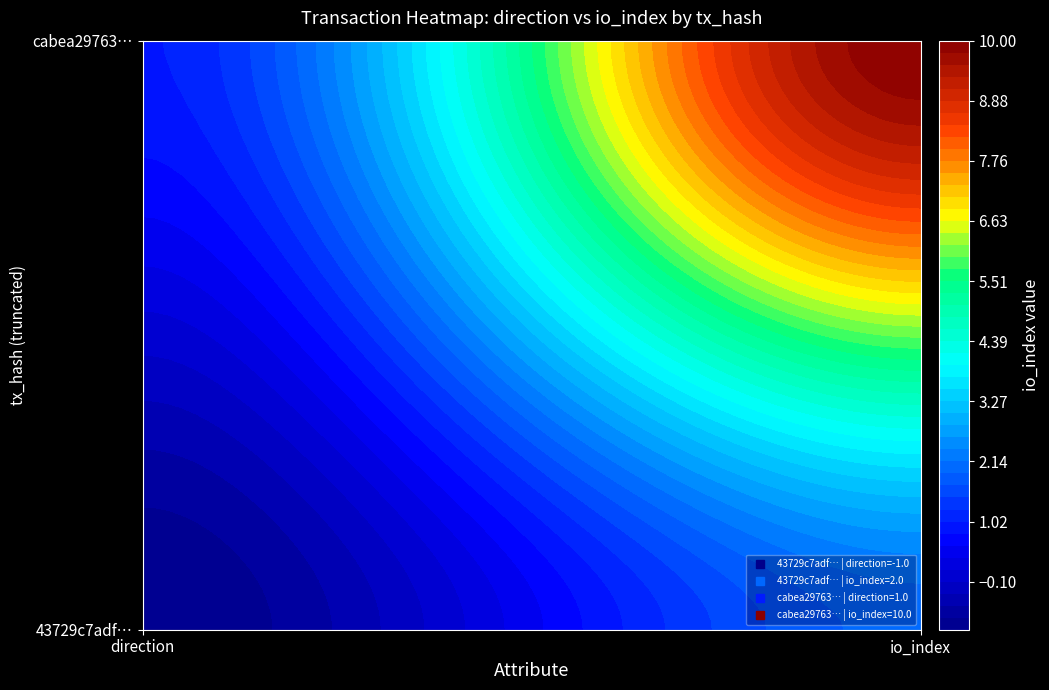

Reading left to right, transcribe all the data shown in this chart.

43729c7adf4ab7d4fc9f6a25b58d1ff7392419f: 0=-1	1=2
cabea29763d82809807c25fba6873fdfb701200: 0=1	1=10